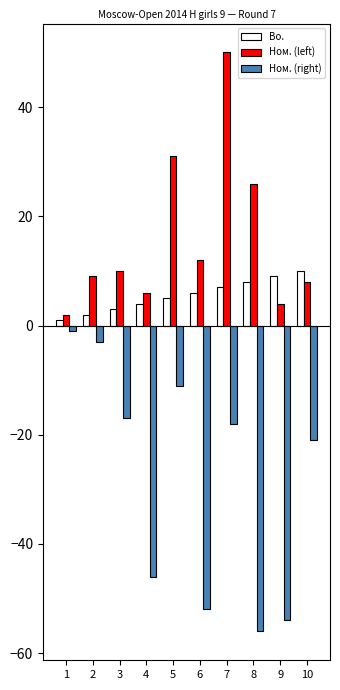

Reading right to left, extract all data points from this chart.

Bo.: 10=10	9=9	8=8	7=7	6=6	5=5	4=4	3=3	2=2	1=1
Ном. (left): 10=8	9=4	8=26	7=50	6=12	5=31	4=6	3=10	2=9	1=2
Ном. (right): 10=-21	9=-54	8=-56	7=-18	6=-52	5=-11	4=-46	3=-17	2=-3	1=-1